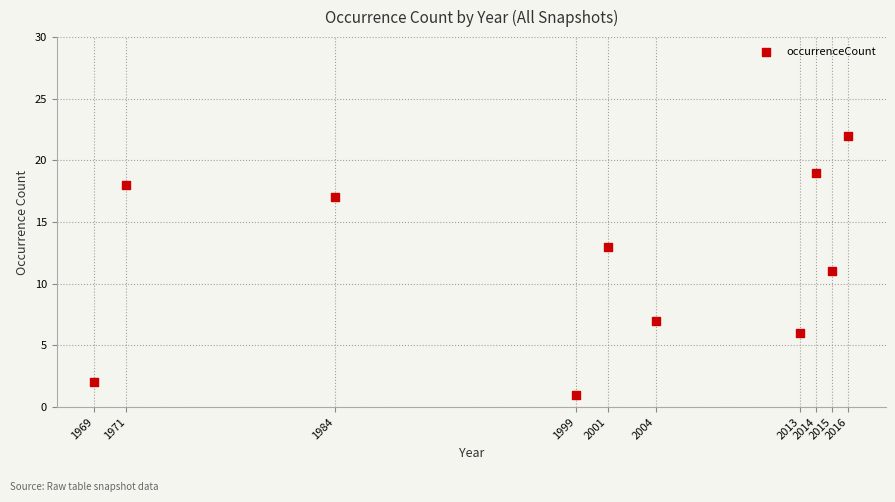

What is the average Y value?

12